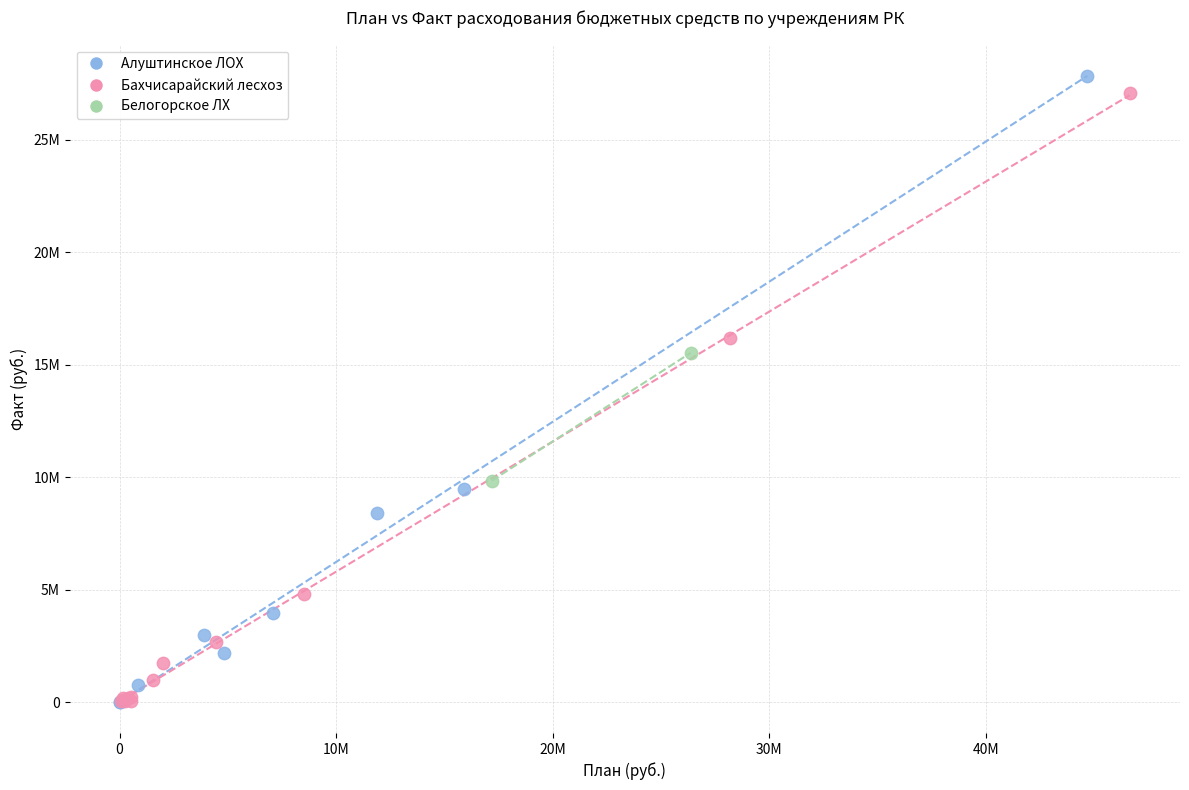

What are all the series names shown in the legend?

Алуштинское ЛОХ, Бахчисарайский лесхоз, Белогорское ЛХ